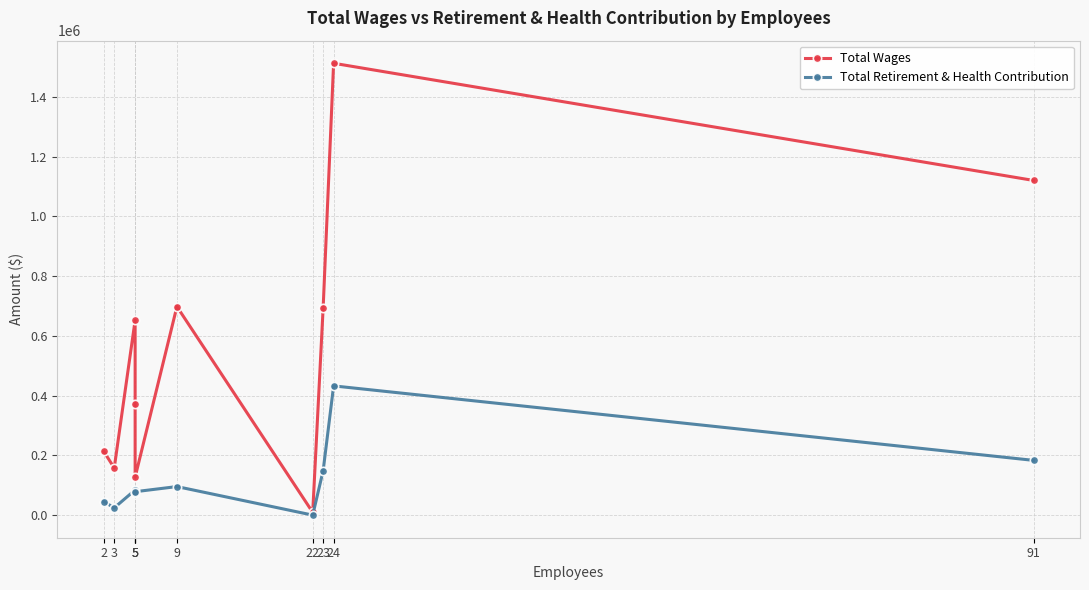

Rank the series by their maximum value, from highest to lowest.

Total Wages, Total Retirement & Health Contribution